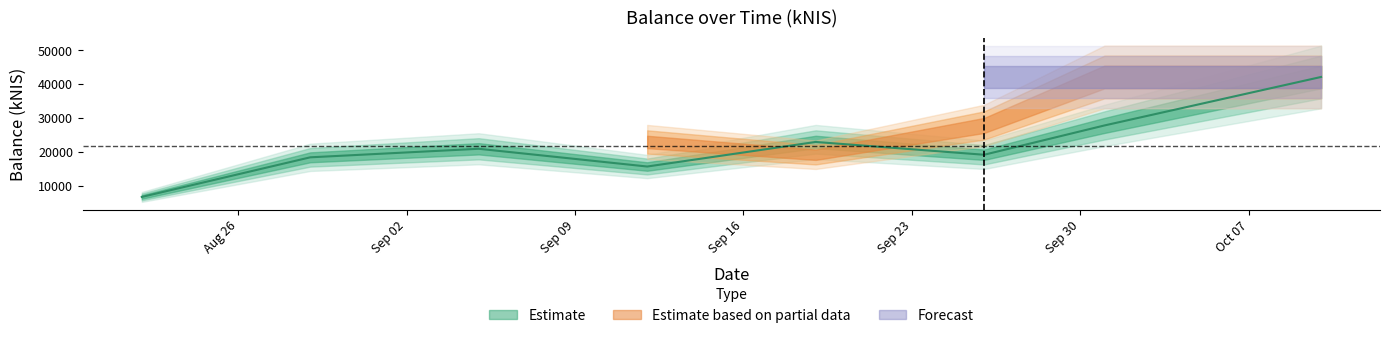

How many lines are shown in the chart?

3